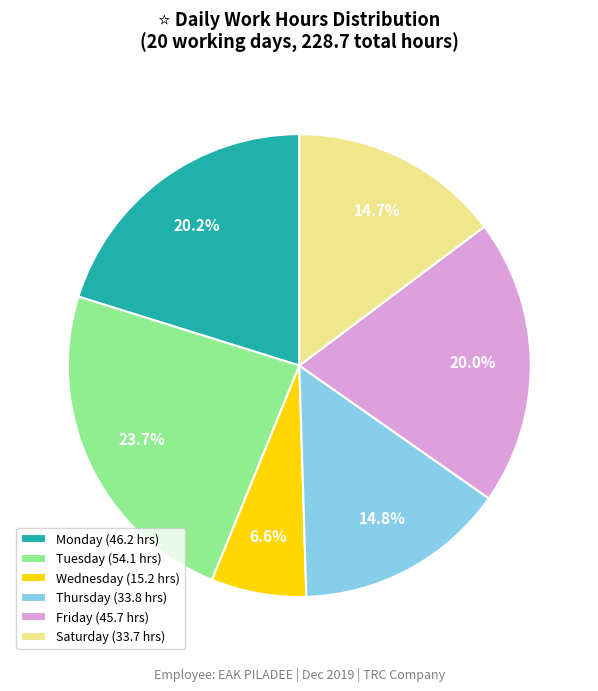

To the nearest percent, what is the difference between the largest and smallest slice percentages?

17%